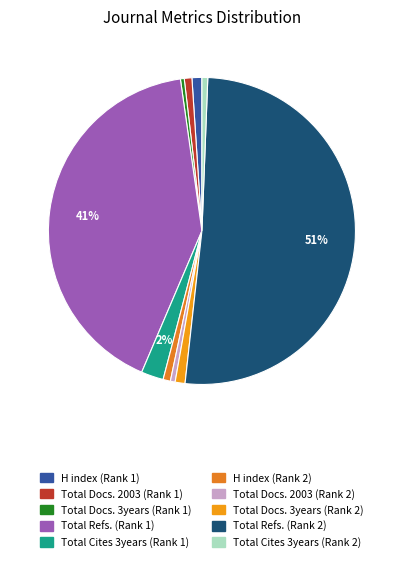

Does Total Cites 3years (Rank 1) represent more than half of the total?

No